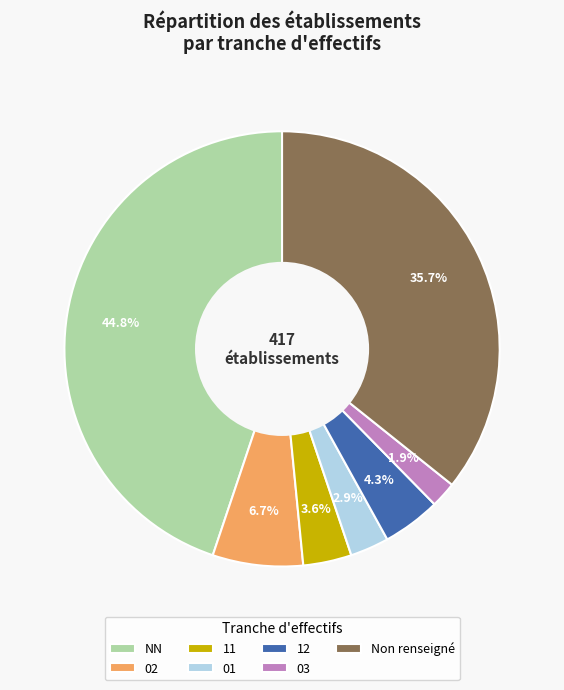

Combined, do NN and 01 account for over 50%?

No